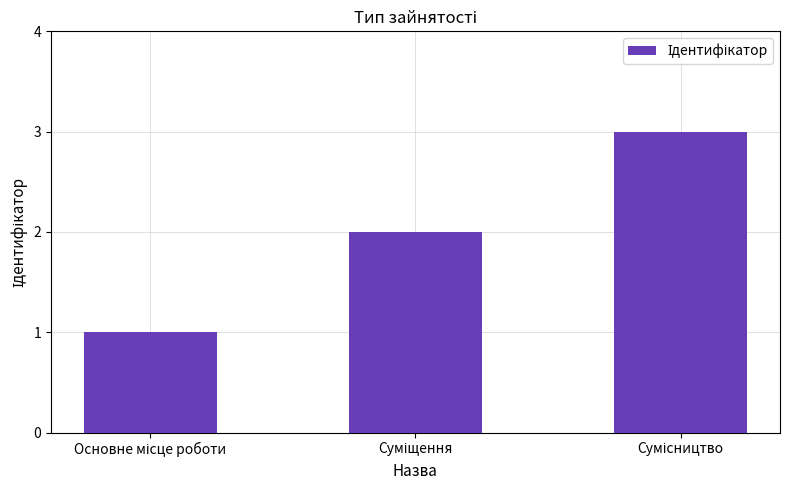

What is the maximum value shown in the chart?

3